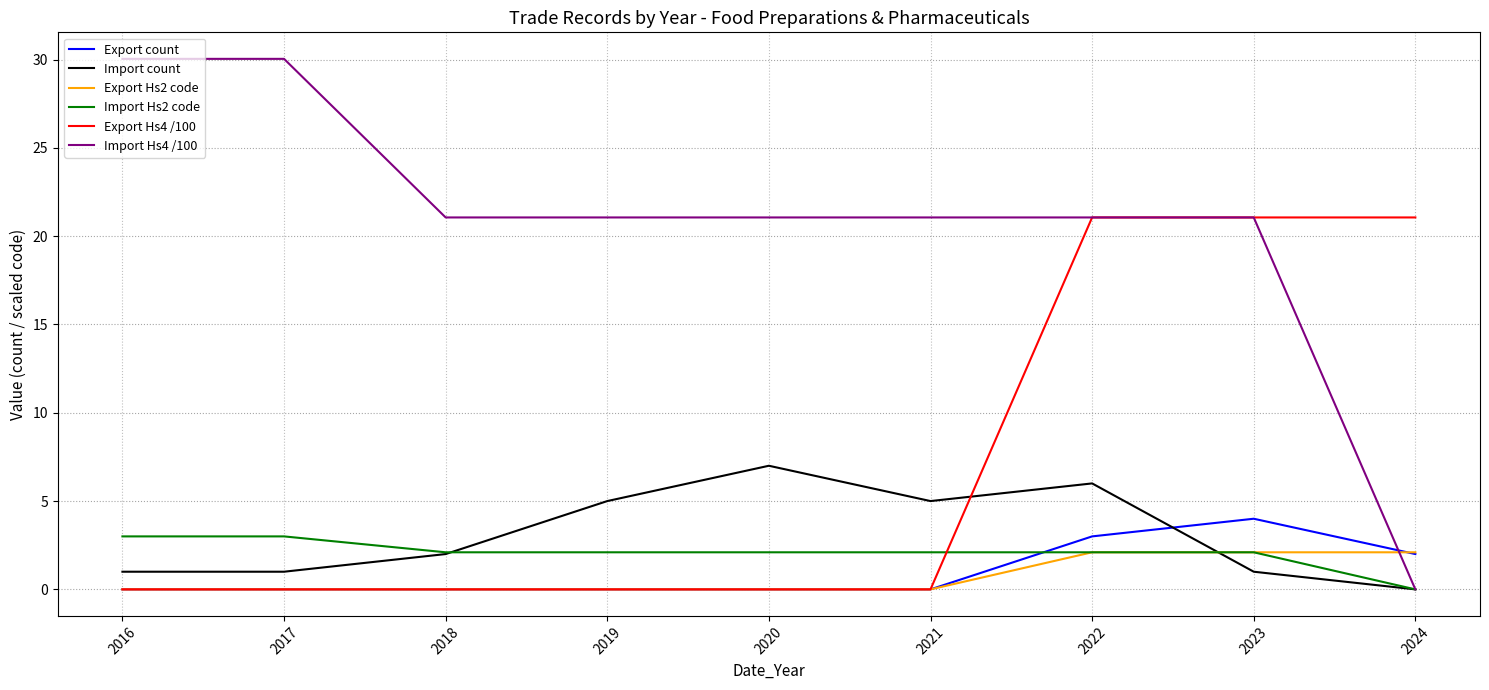

The Import Hs4 /100 series shows 30.0 at 2017. True or false?

True